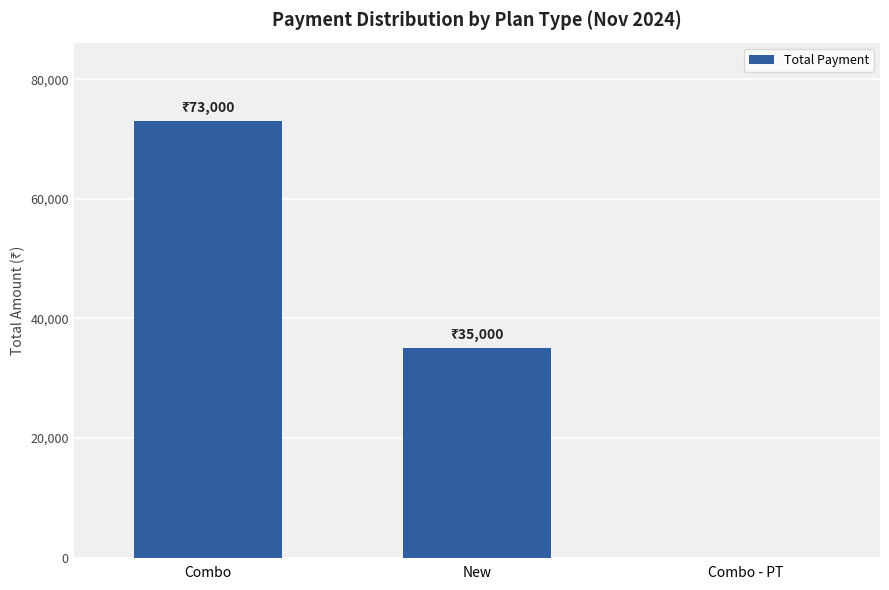

At which label is the value closest to 36500?

New